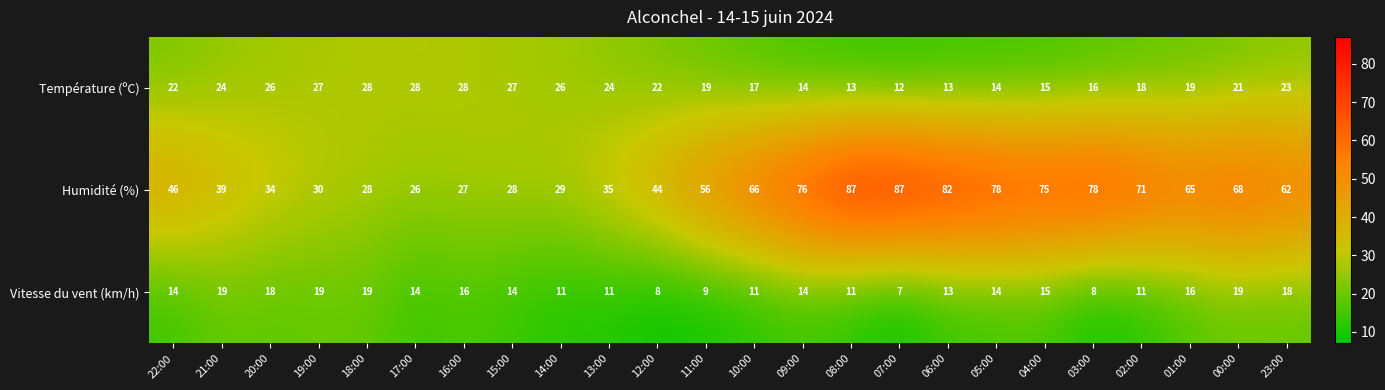

What is the difference between the maximum and minimum values in the Humidité (%) series?

61